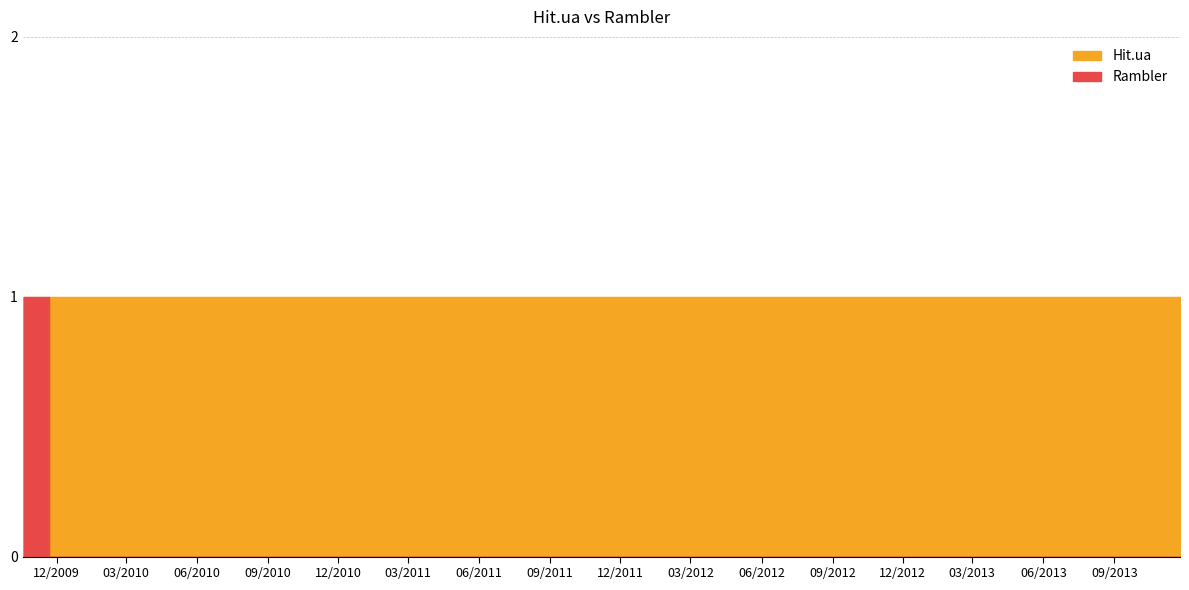

True or false: Rambler has a value of 0 at 2010-05-31.

True